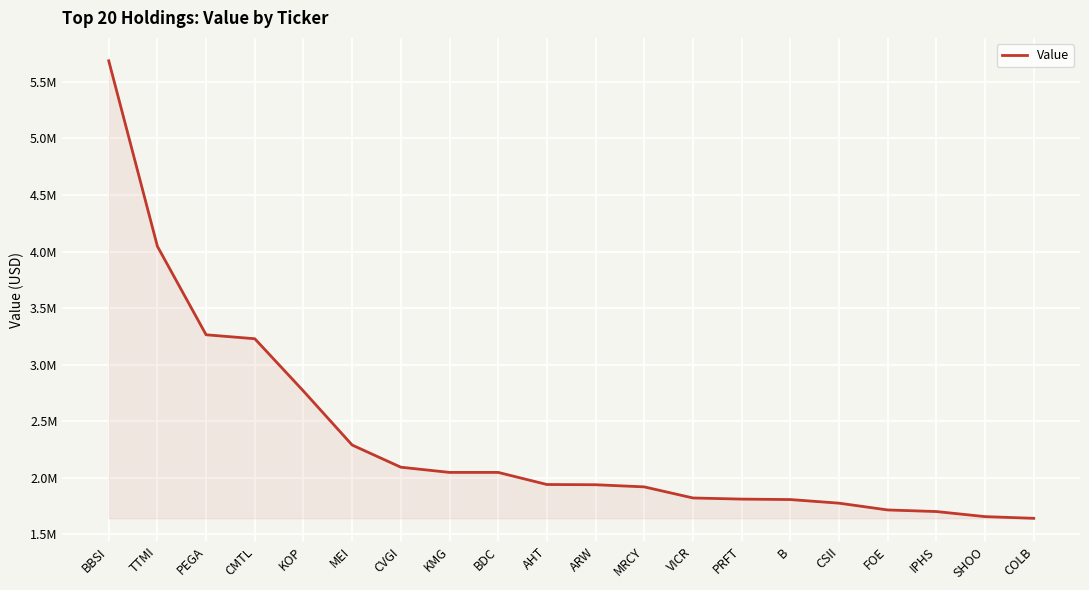

List the labels in order of value, smallest first.

COLB, SHOO, IPHS, FOE, CSII, B, PRFT, VICR, MRCY, ARW, AHT, KMG, BDC, CVGI, MEI, KOP, CMTL, PEGA, TTMI, BBSI